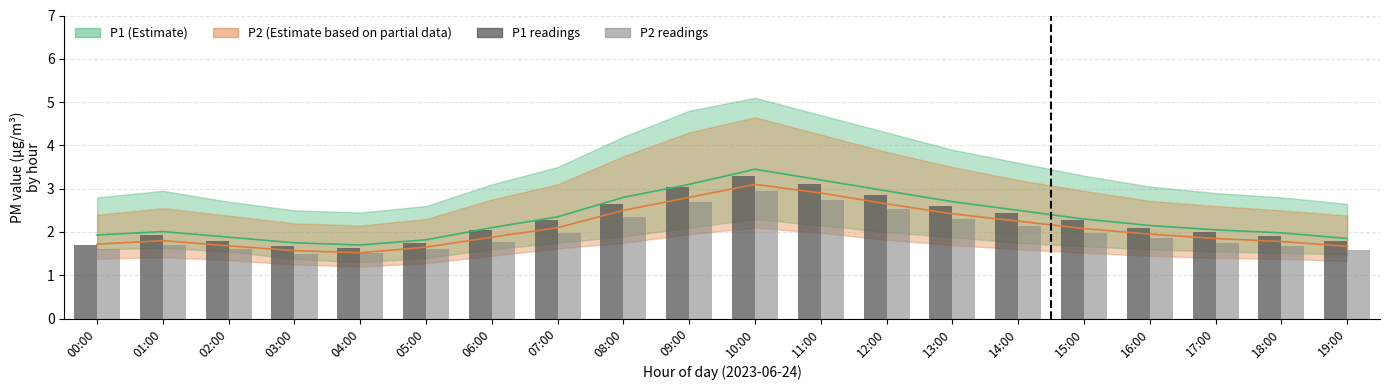

What is the minimum value for P1 readings?

1.6